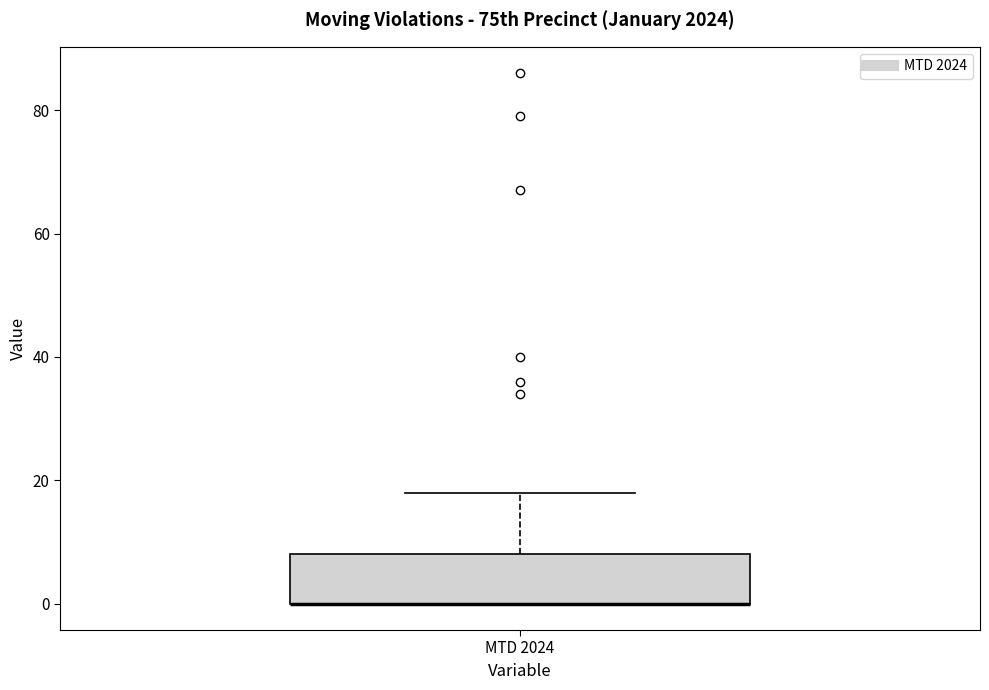

Read this box plot against the y-axis: the position of the median line, the range covered by the box, and the ends of both whiskers. The values are not printed on the chart, so give them approximately, as read against the axis.

median 0 (drawn on the box's lower edge), box 0 to 8, whiskers 0 to 18